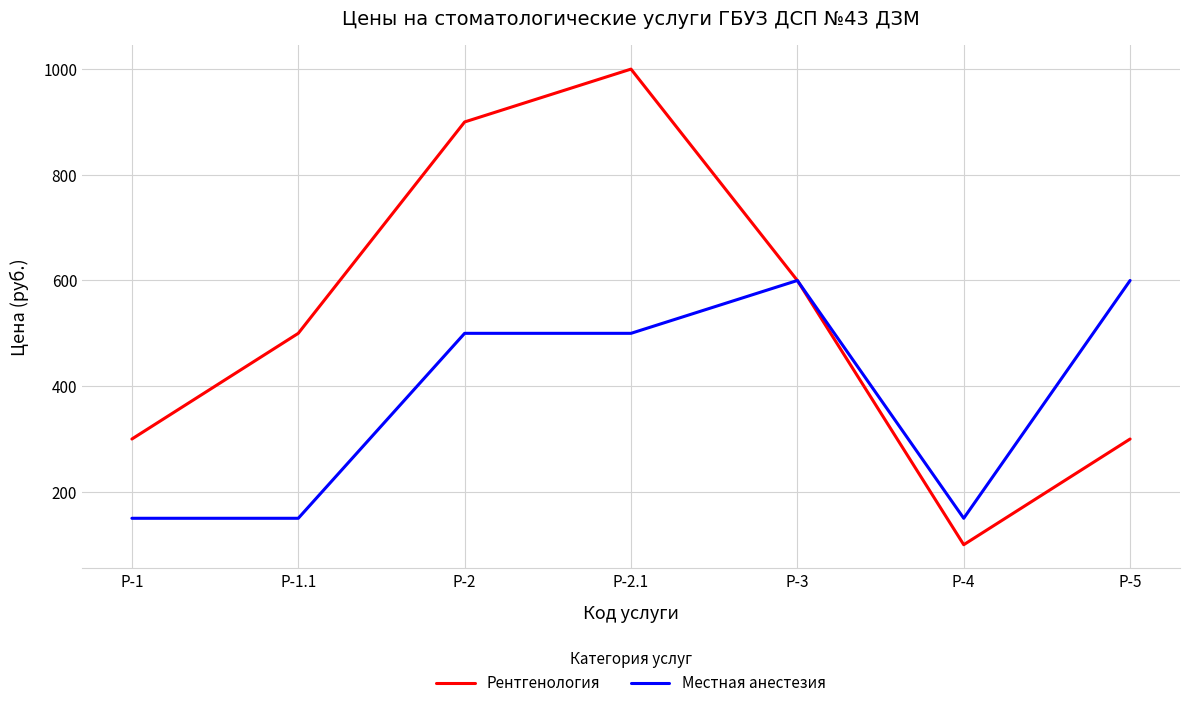

What are all the series names shown in the legend?

Рентгенология, Местная анестезия